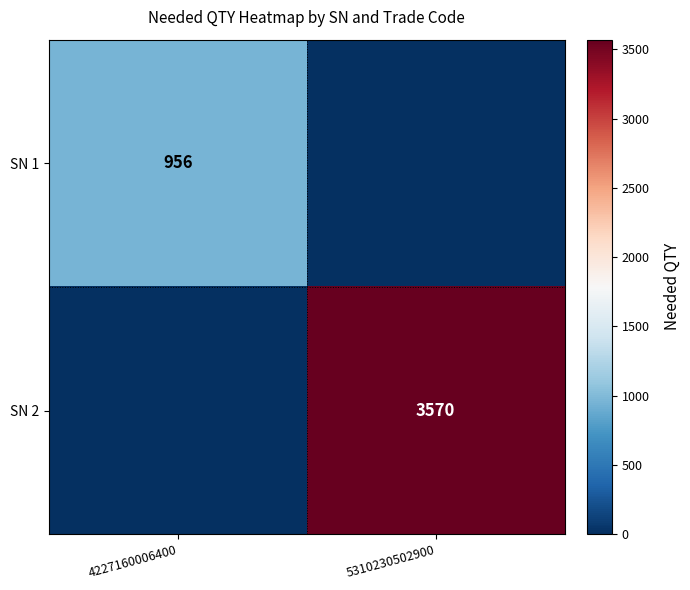

True or false: SN 2 has a value of 3570 at 5310230502900.

True